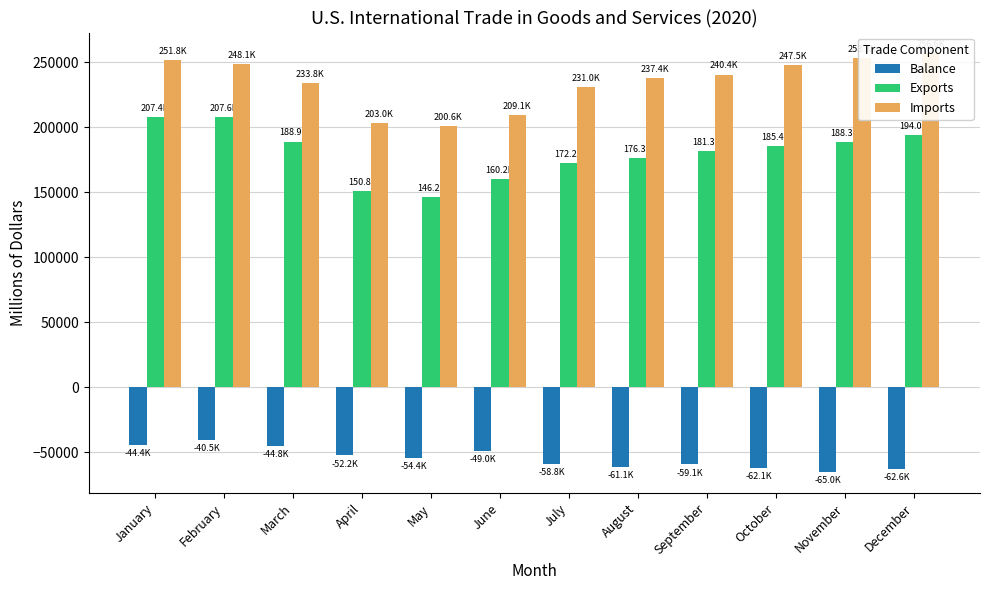

Is the value of Balance at November greater than the value of Exports at June?

No